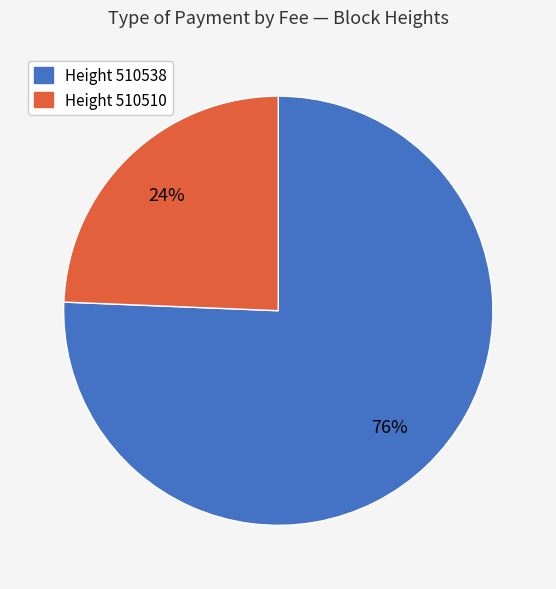

To the nearest percent, what is the average slice percentage?

50%